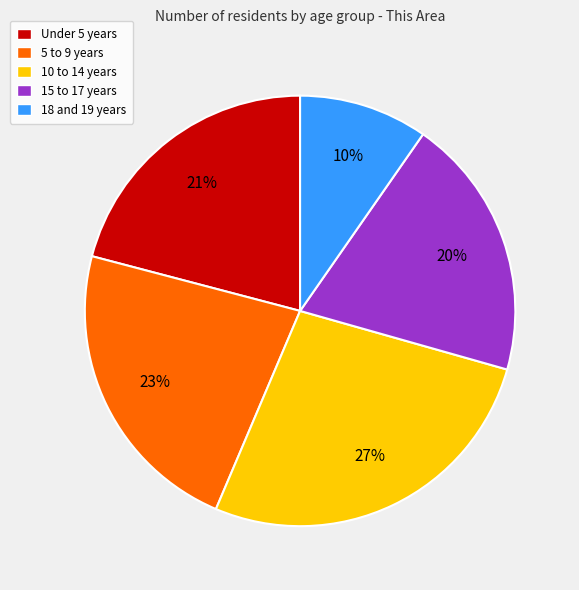

Combined, do 10 to 14 years and 18 and 19 years account for over 50%?

No